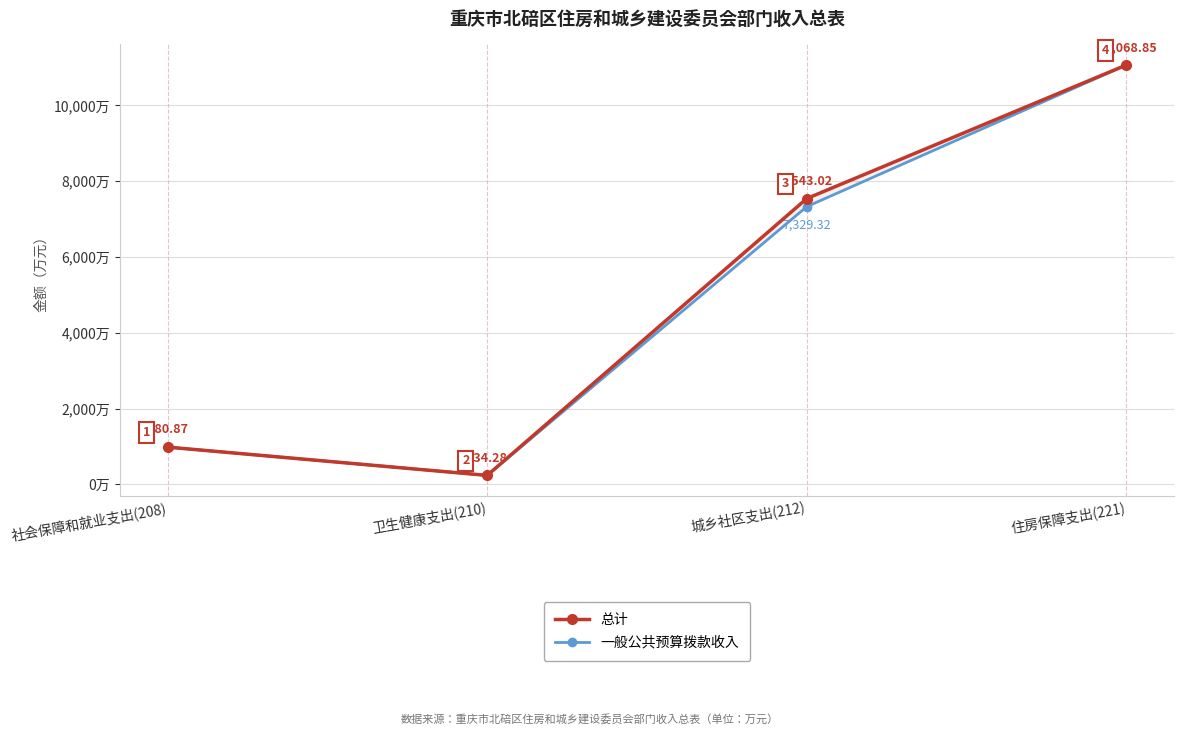

What is the label of the 4th point from the left?

住房保障支出(221)